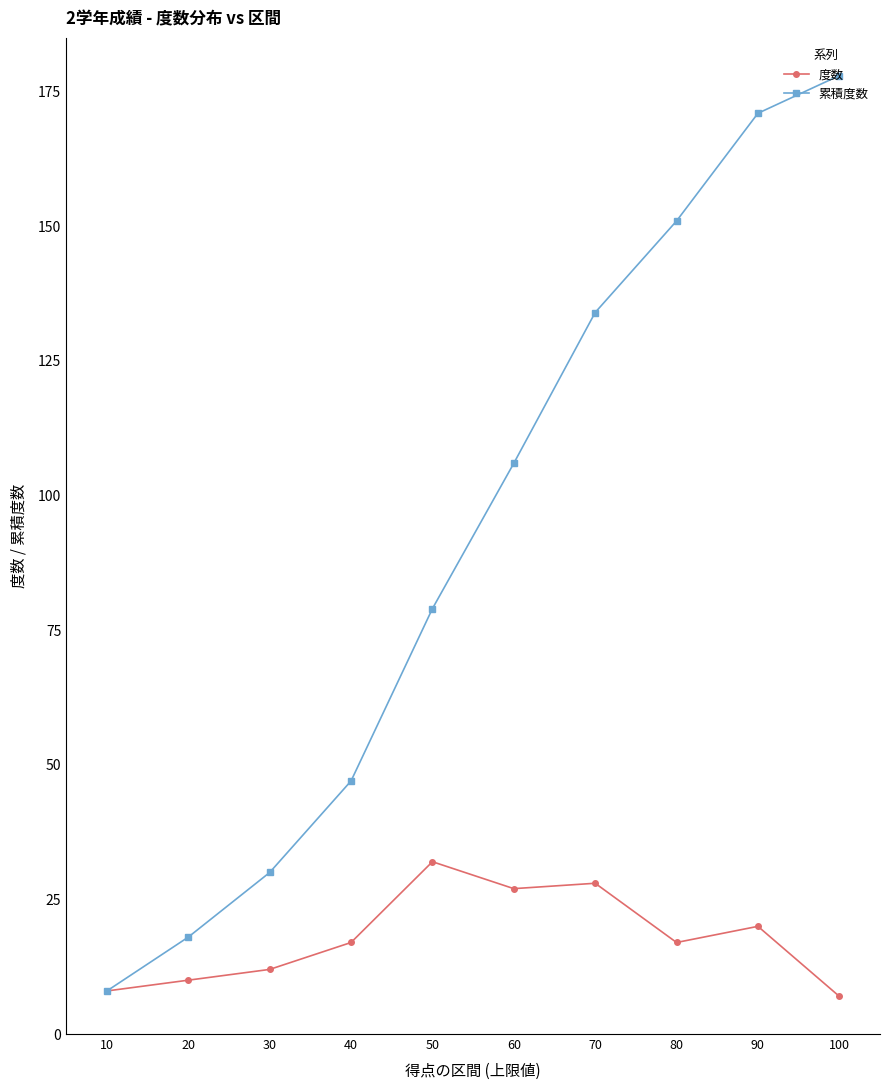

In 度数, how many points are lower than both neighbors (excluding endpoints)?

2